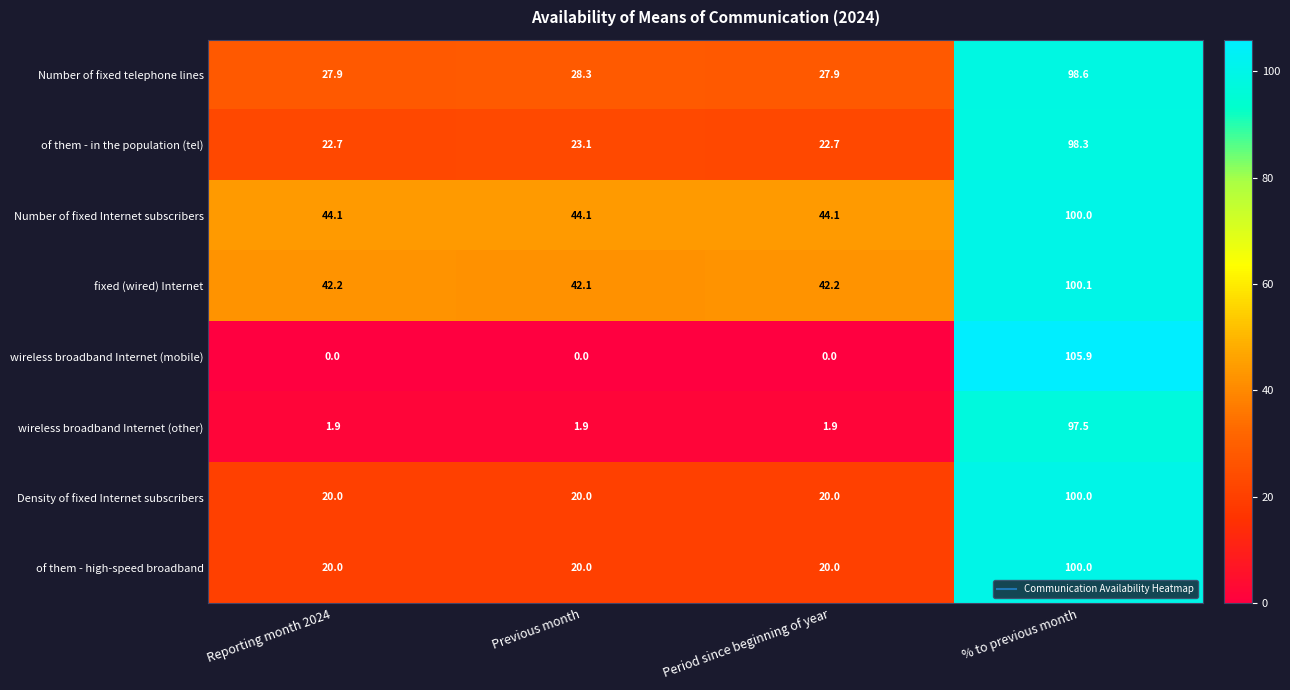

What is the difference between the highest and lowest values at Reporting month 2024?

44.1